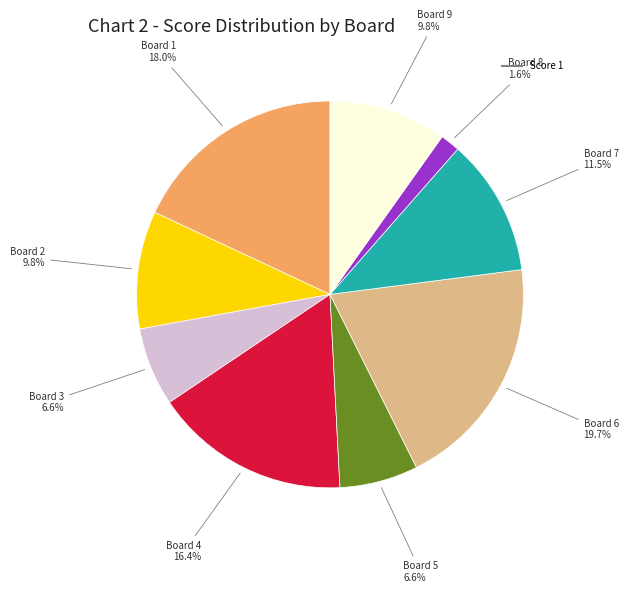

To the nearest percent, what is the difference between the largest and smallest slice percentages?

18%